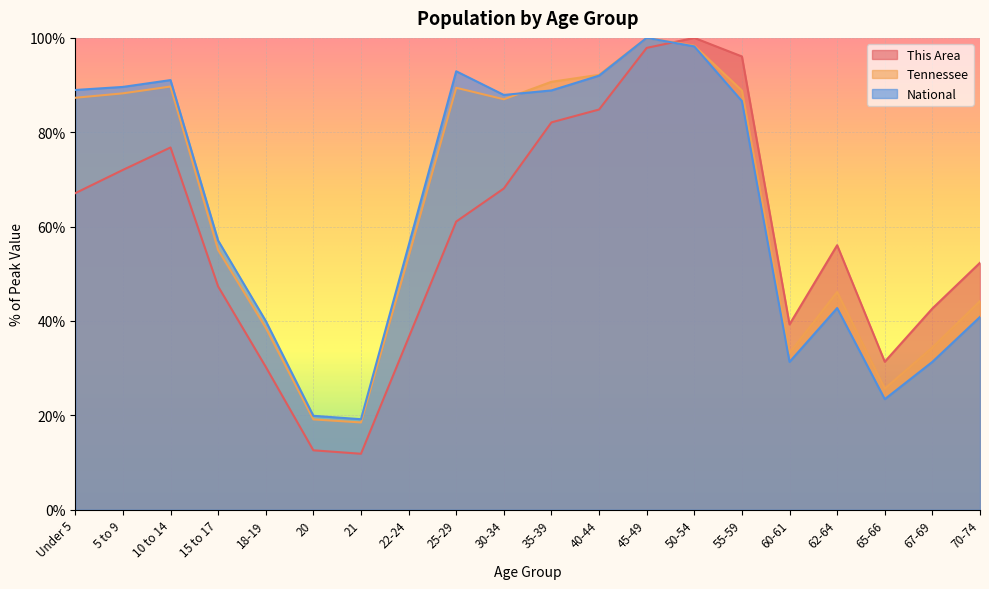

What is the difference between the highest and lowest values at 70-74?

11.5